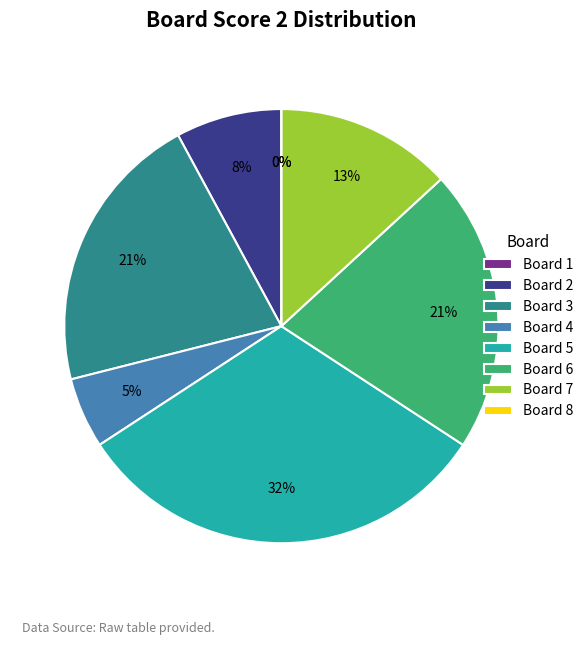

To the nearest percent, what is the average slice percentage?

12%